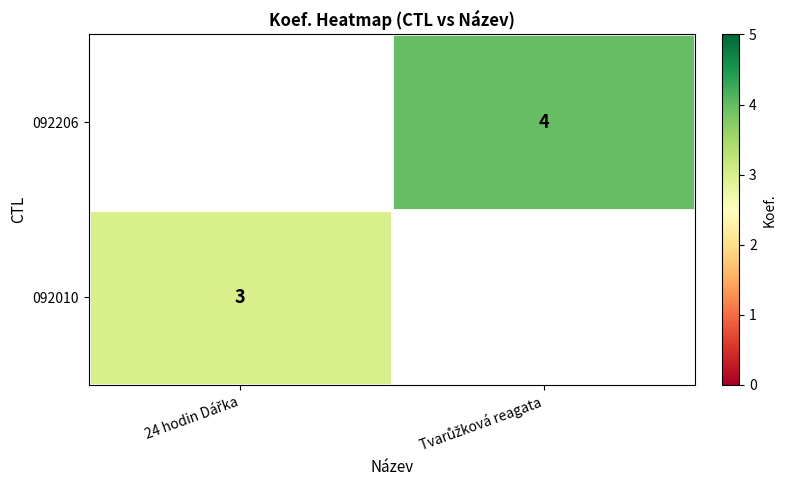

What value does the 092010 series have at 24 hodin Dářka?

3.0